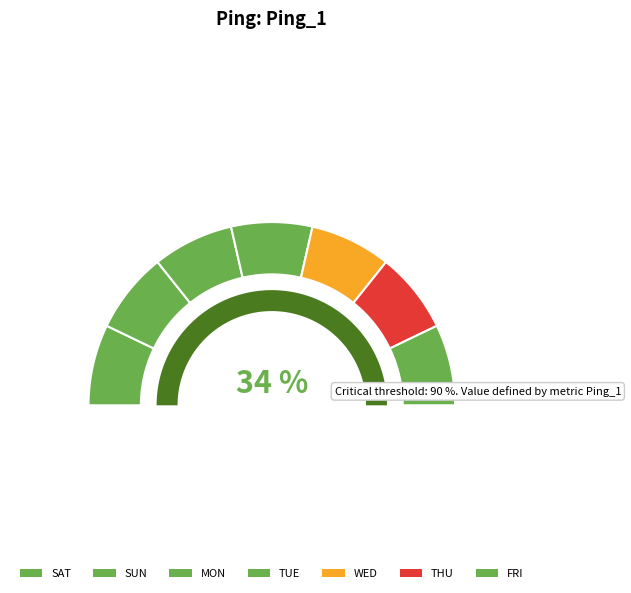

The TUE slice represents 14% of the pie. True or false?

True